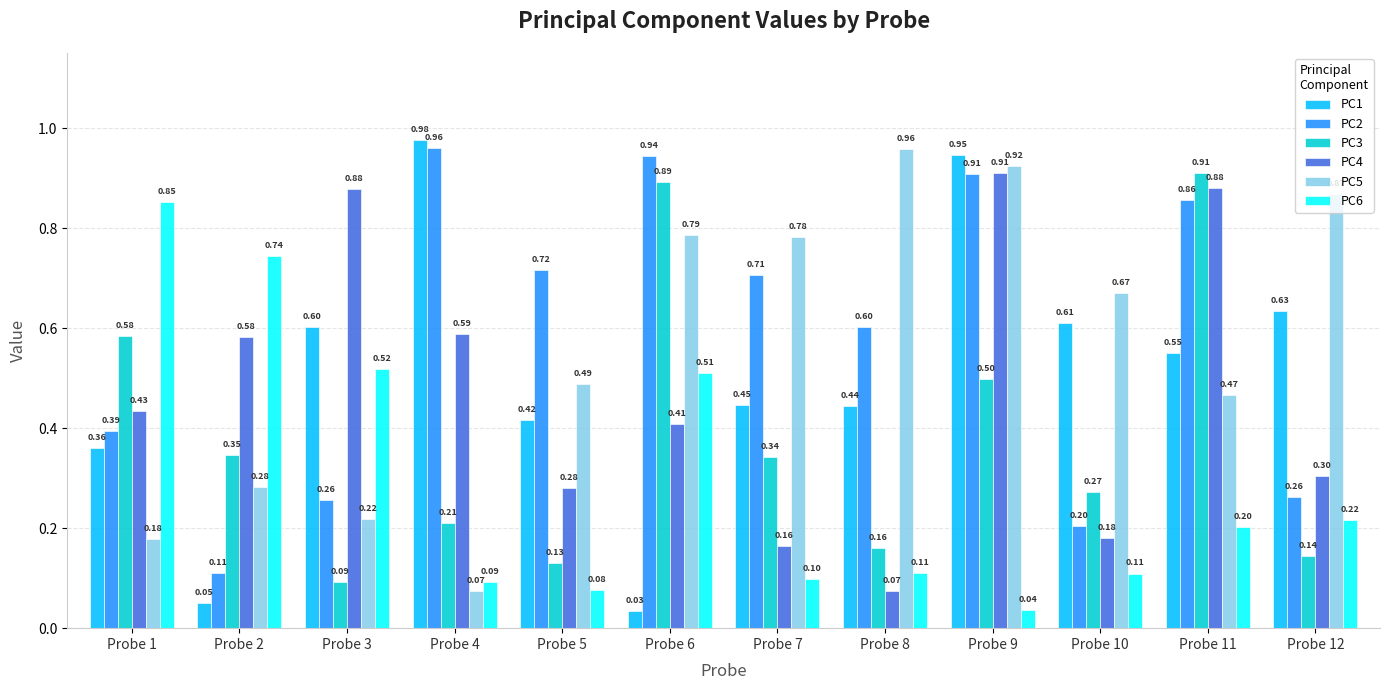

What is the total value across all series at Probe 10?

2.0